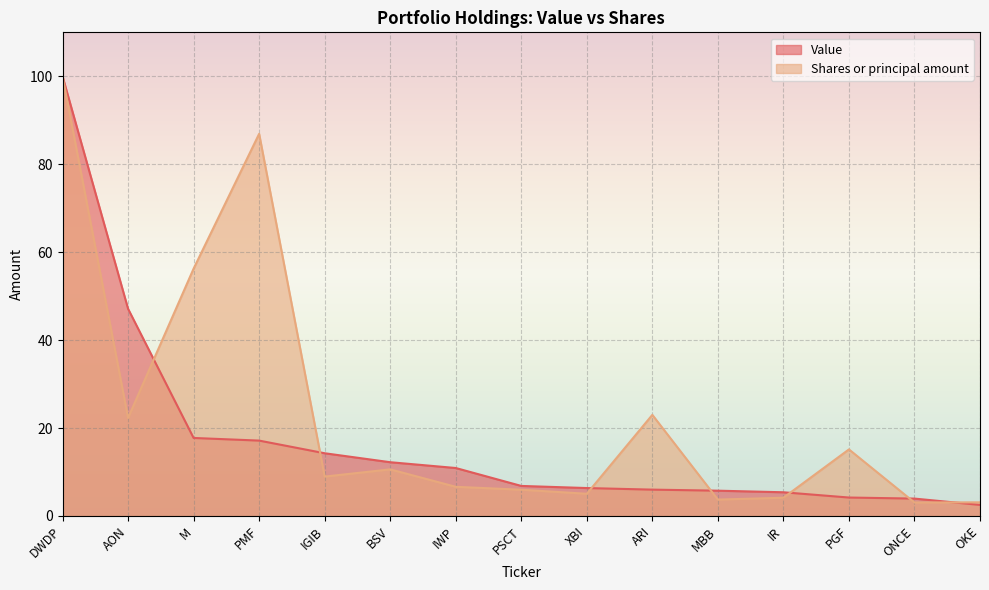

Where is Shares or principal amount nearest to the value 51?

M